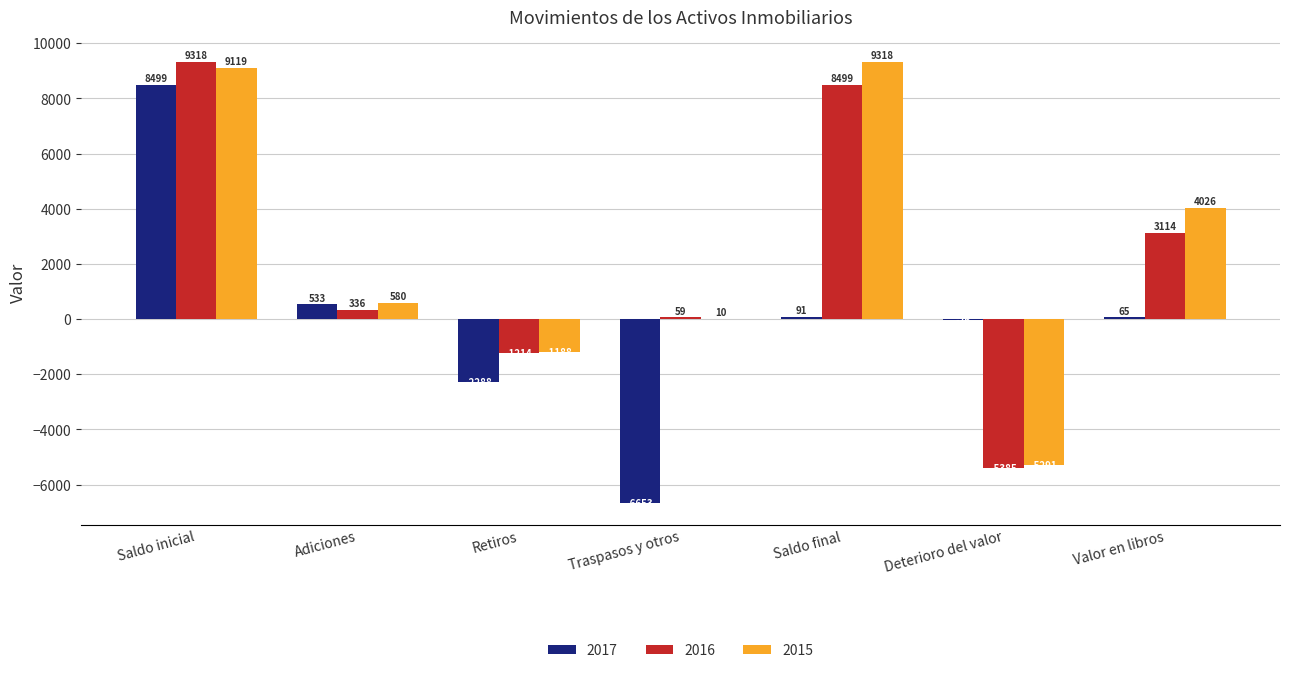

At which category is the sum across all series the highest?

Saldo inicial